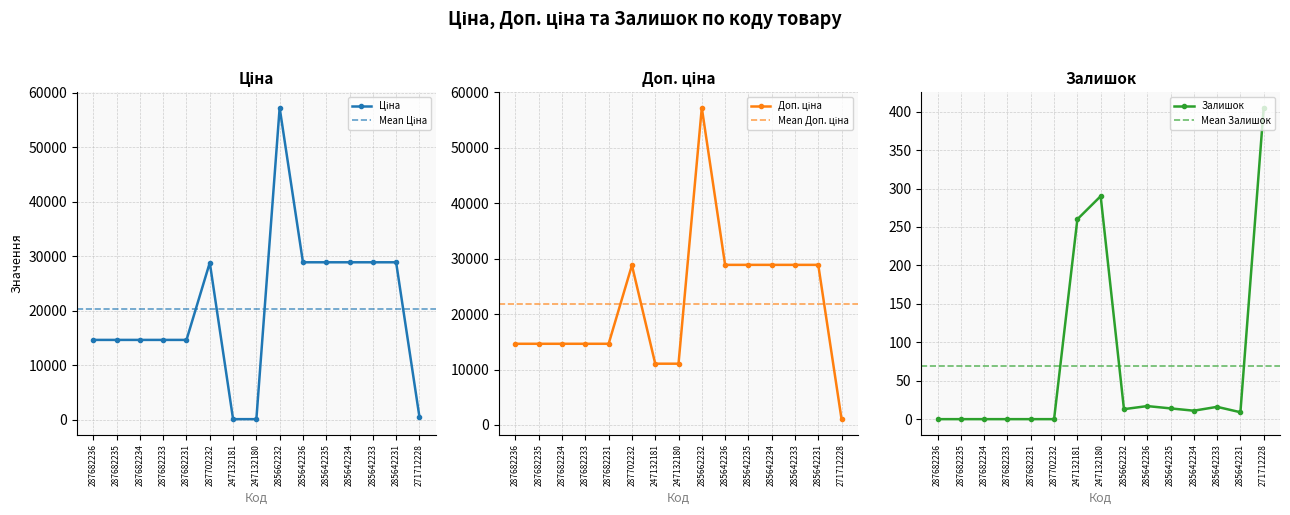

Is it true that Ціна equals 173.3 at 247132181?

False